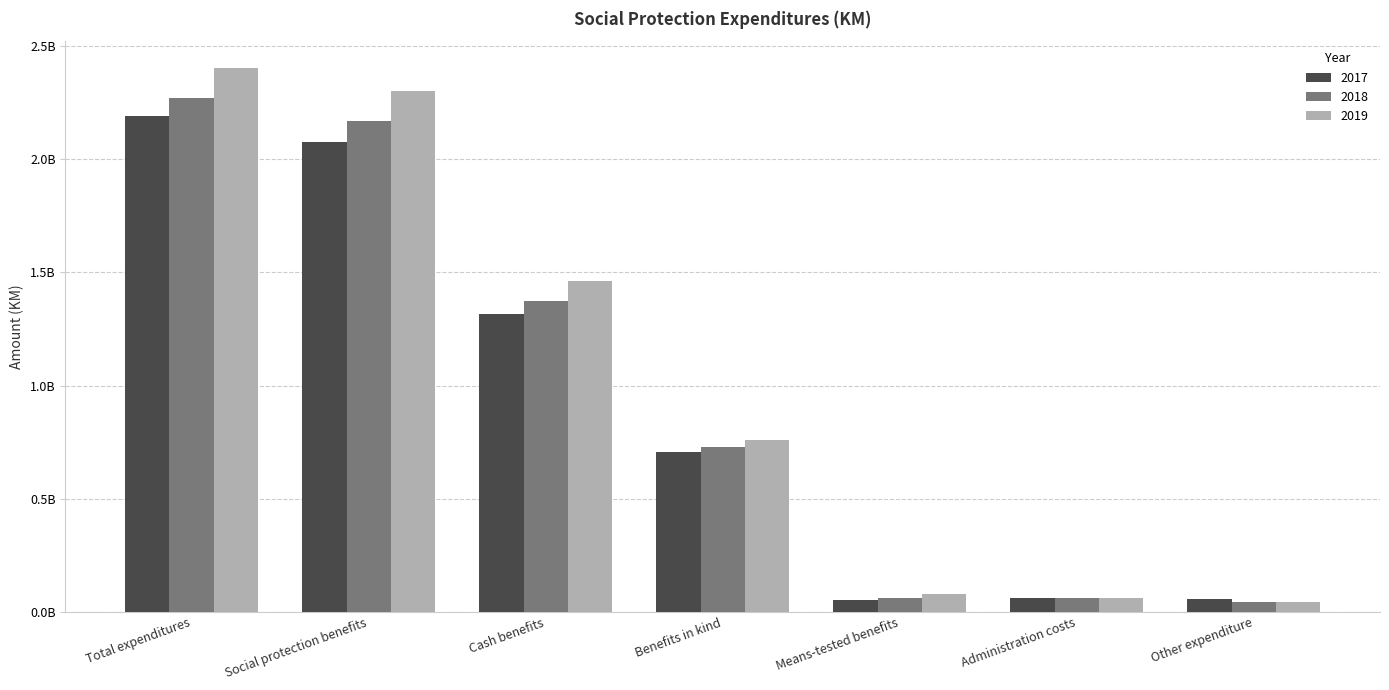

What is the approximate value of 2019 at Benefits in kind?

760011093.6